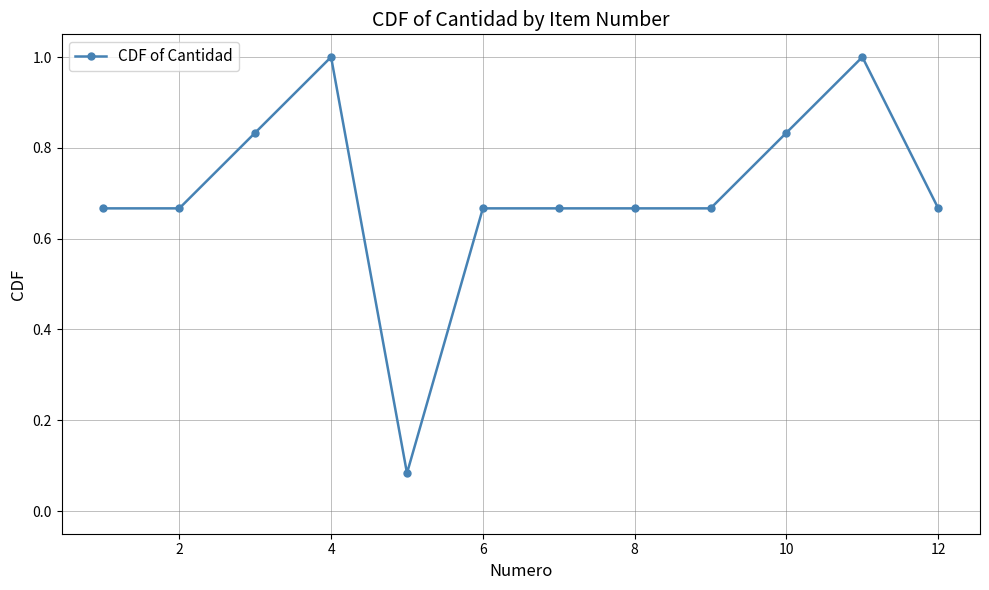

What is the greatest value displayed?

1.0